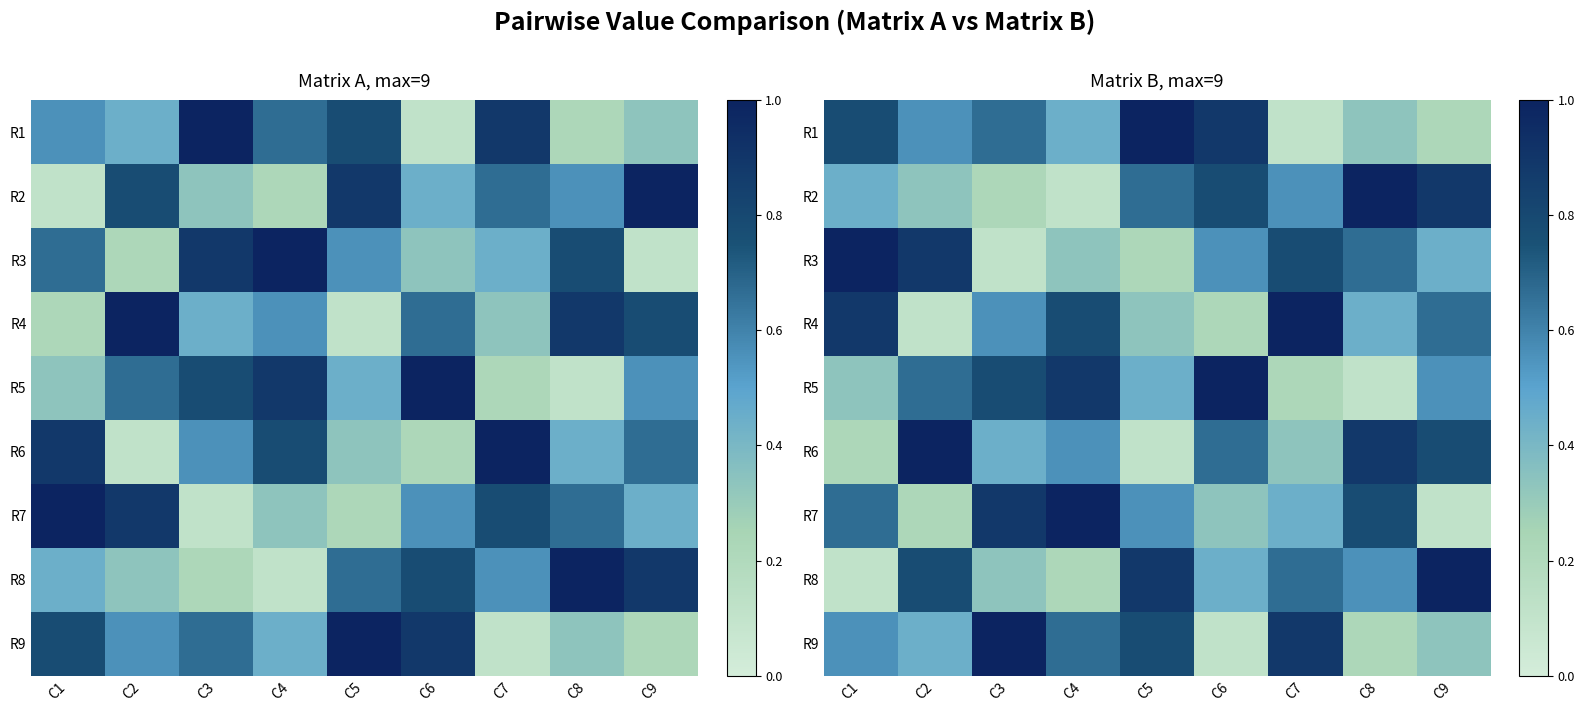

True or false: R2 has a value of 1.5 at C9.

False